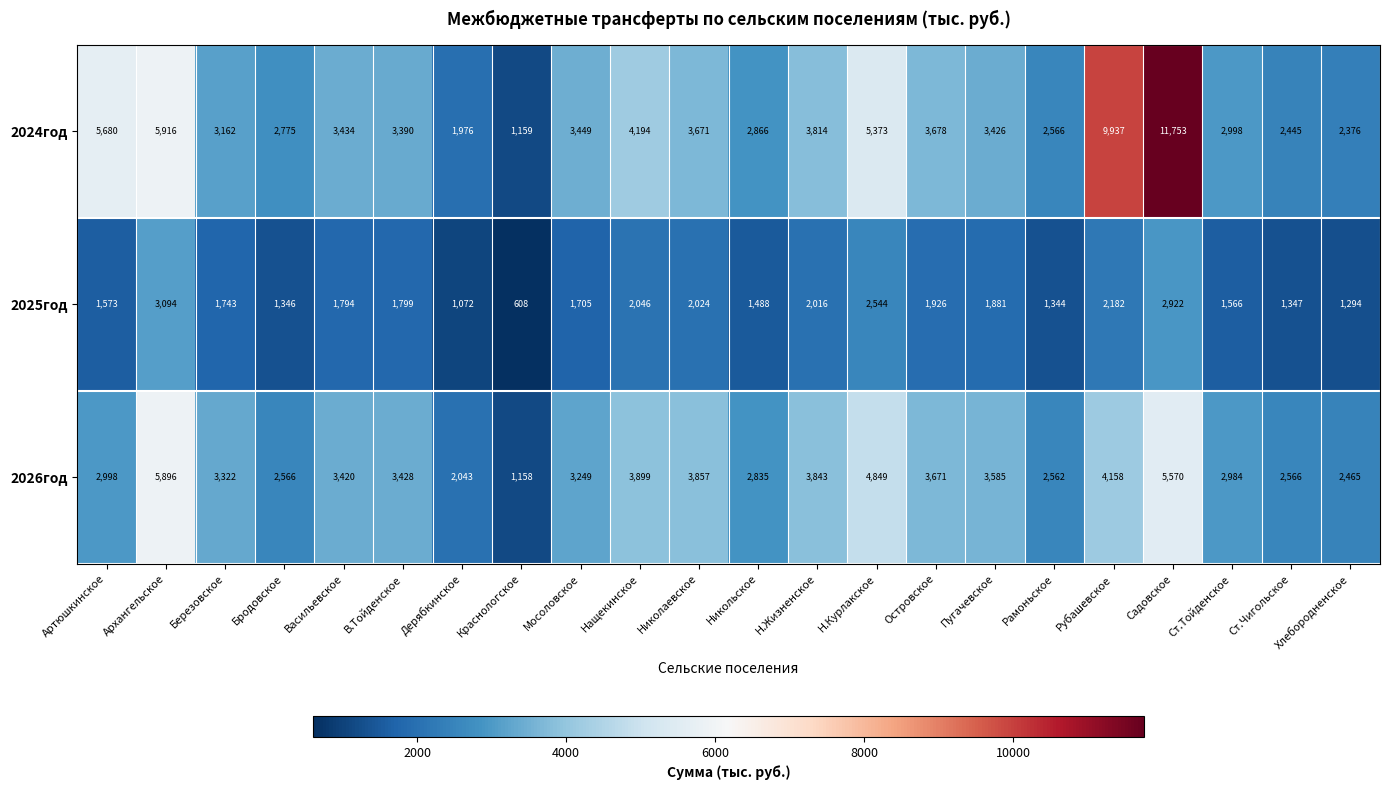

Which category has the highest value across all series?

Садовское